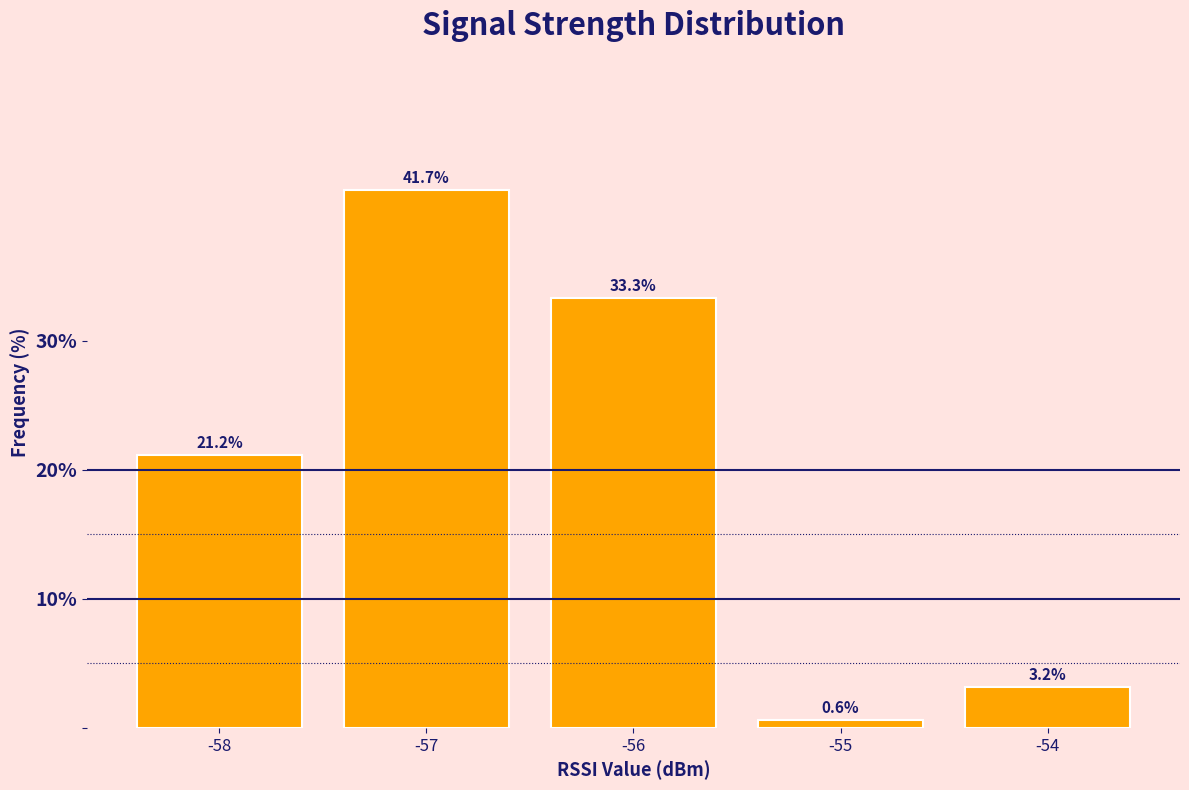

Reading left to right, what are all the values shown in this chart?

21.2	41.7	33.3	0.6	3.2